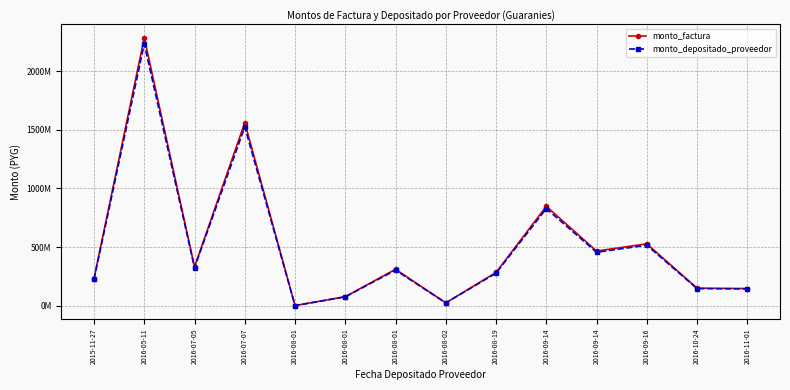

Where is monto_depositado_proveedor nearest to the value 1116610950?

2016-09-14